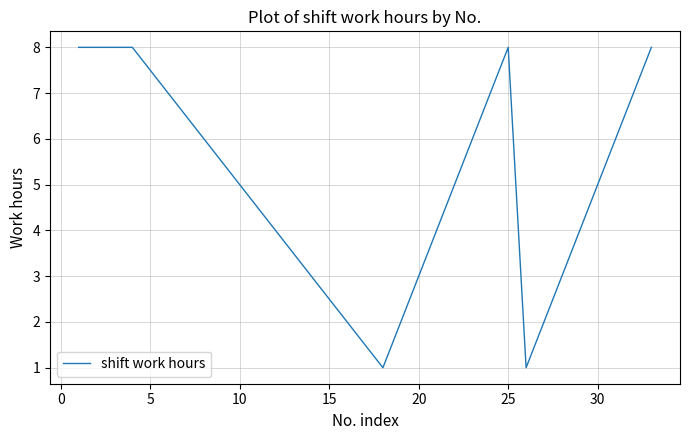

What is the difference between the maximum and minimum values?

7